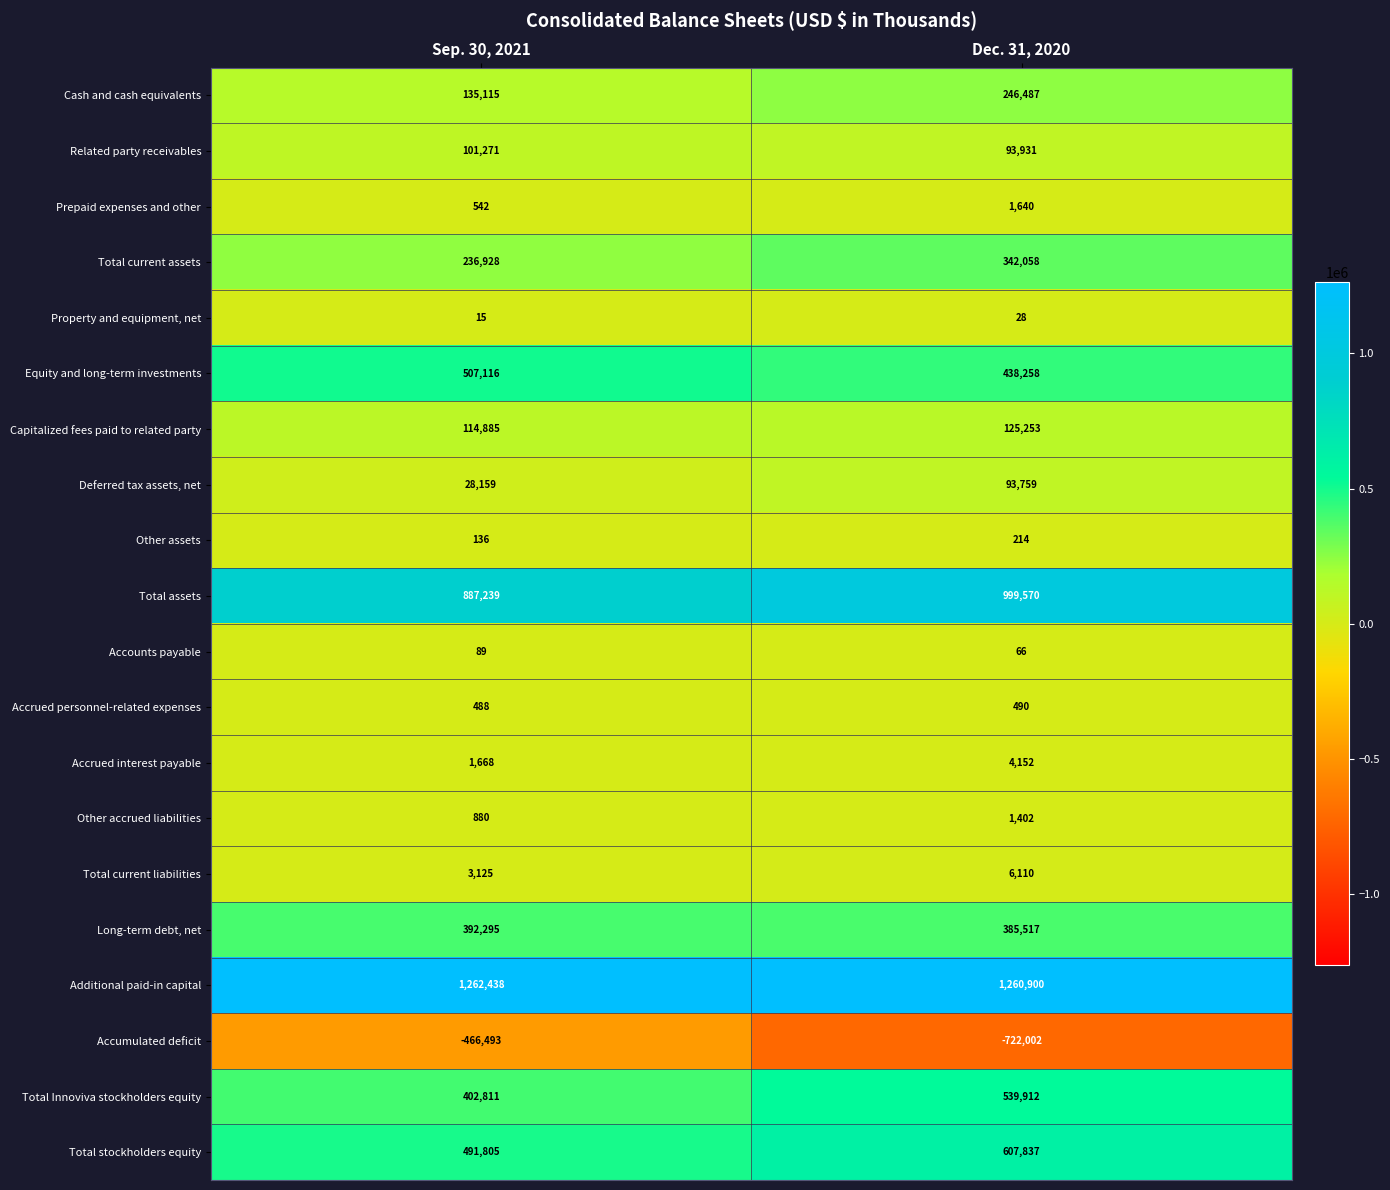

Is it true that Other accrued liabilities equals 1402 at Dec. 31, 2020?

True